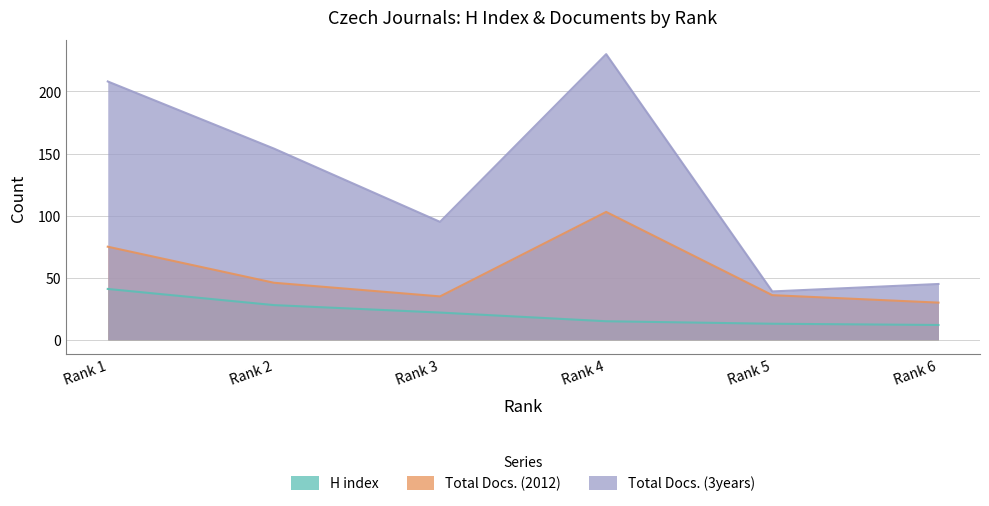

True or false: Total Docs. (3years) and H index cross at least once.

False